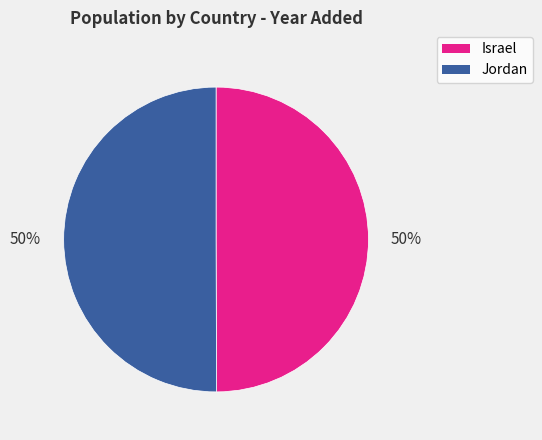

The Jordan slice represents 58% of the pie. True or false?

False